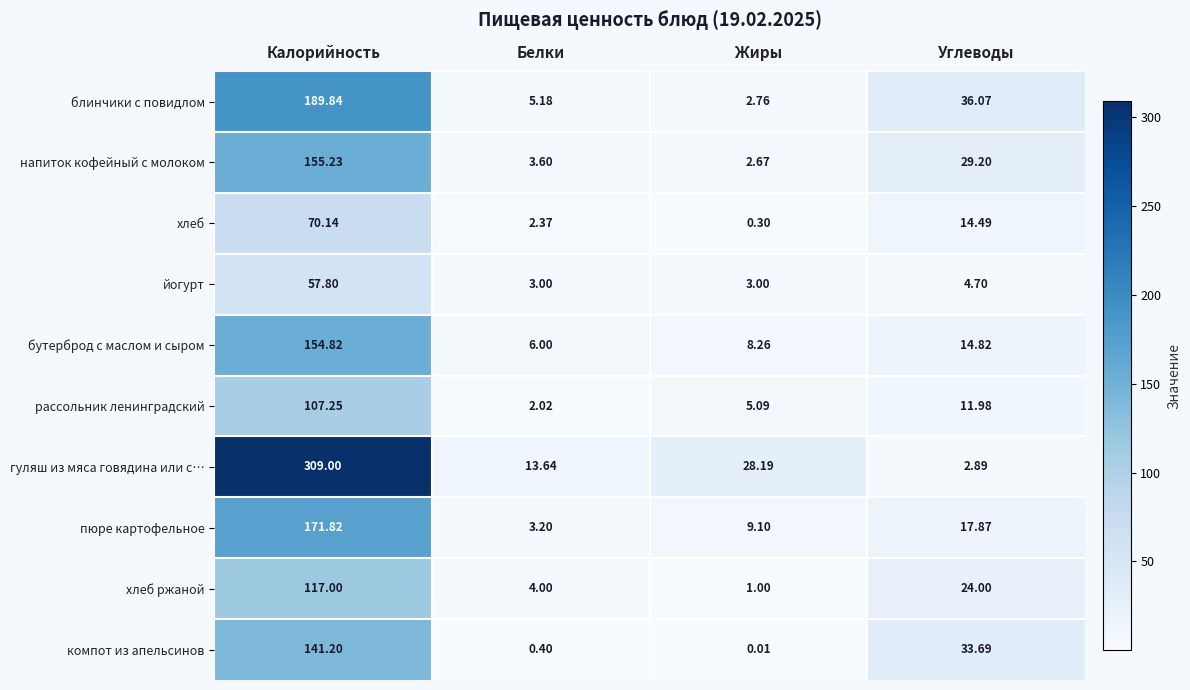

At Калорийность, list the series in order from smallest to largest.

йогурт, хлеб, рассольник ленинградский, хлеб ржаной, компот из апельсинов, бутерброд с маслом и сыром, напиток кофейный с молоком, пюре картофельное, блинчики с повидлом, гуляш из мяса говядина или с…